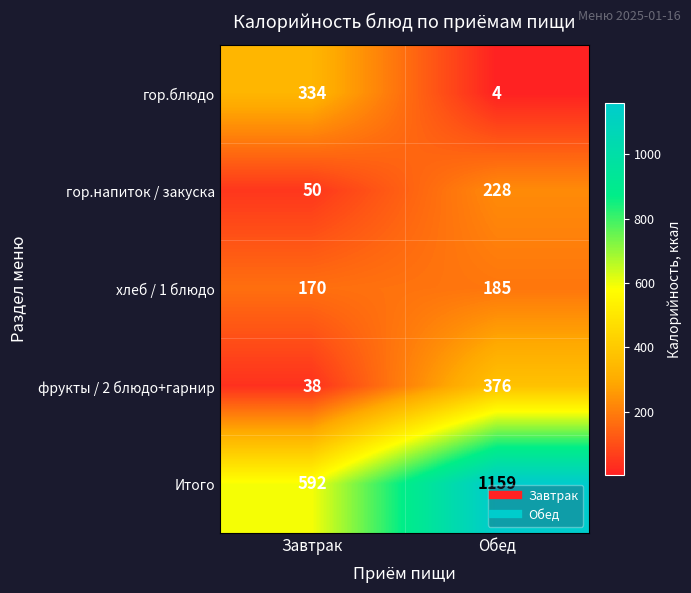

True or false: гор.блюдо has a value of 334 at Завтрак.

True